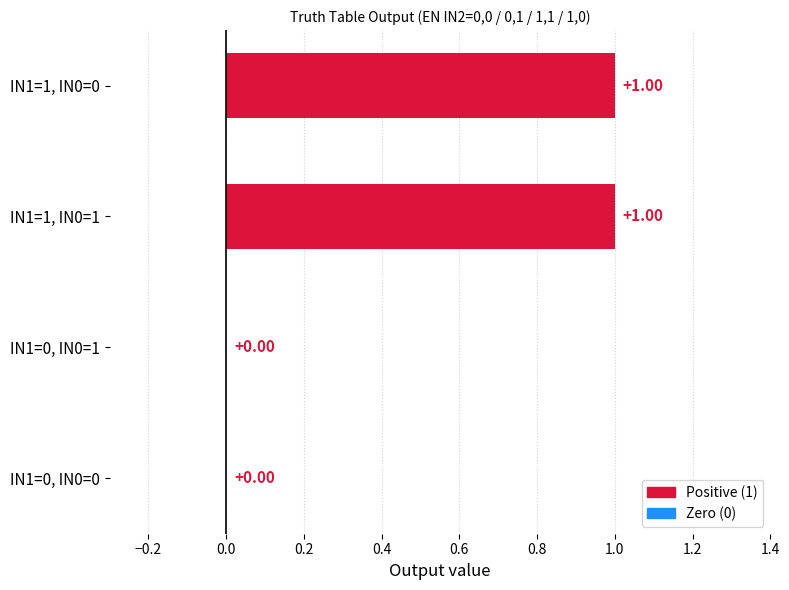

Which has a higher value, IN1=0, IN0=0 or IN1=1, IN0=1?

IN1=1, IN0=1